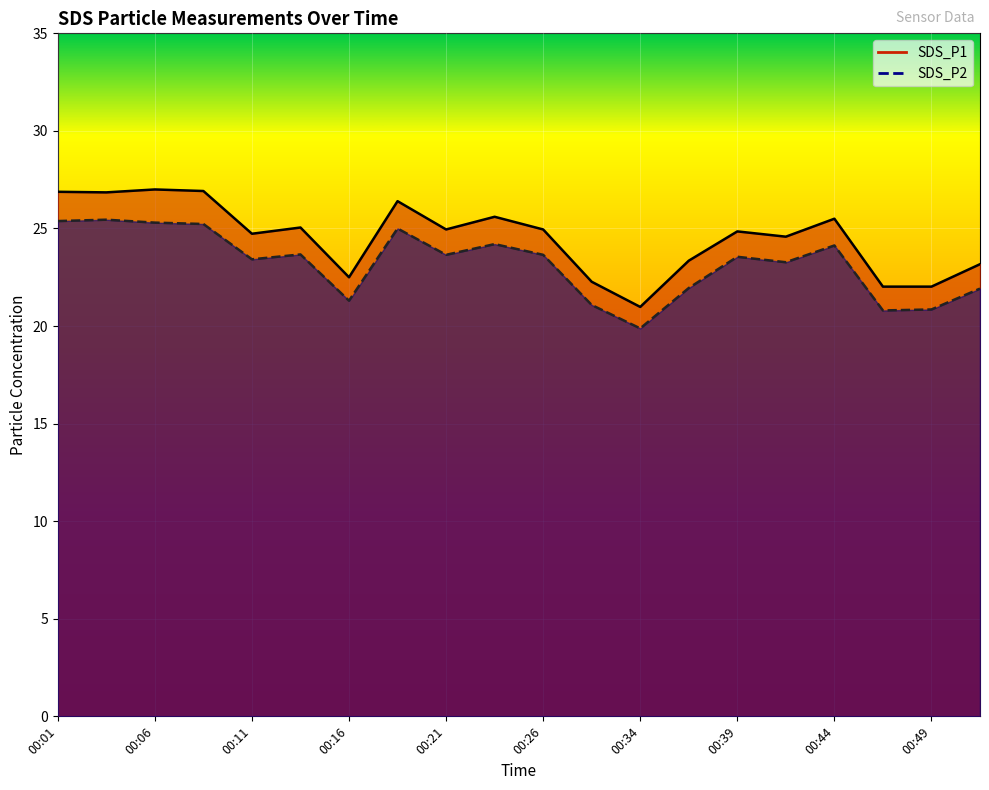

The value of SDS_P1 at 00:39 is 24.9. True or false?

True